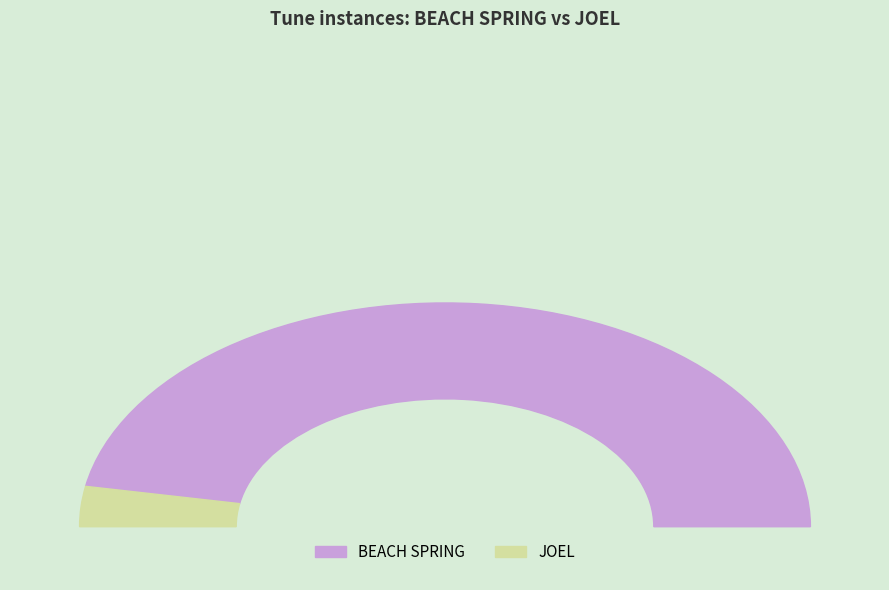

Rank the categories by value from lowest to highest.

JOEL, BEACH SPRING